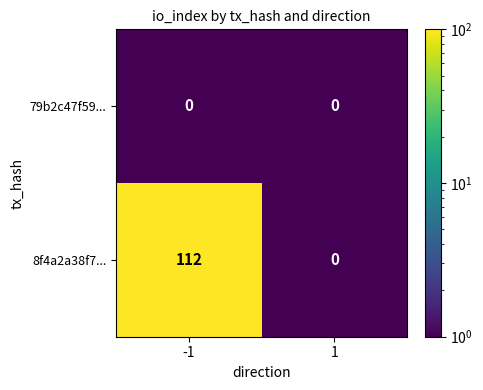

At which category is the sum across all series the highest?

-1